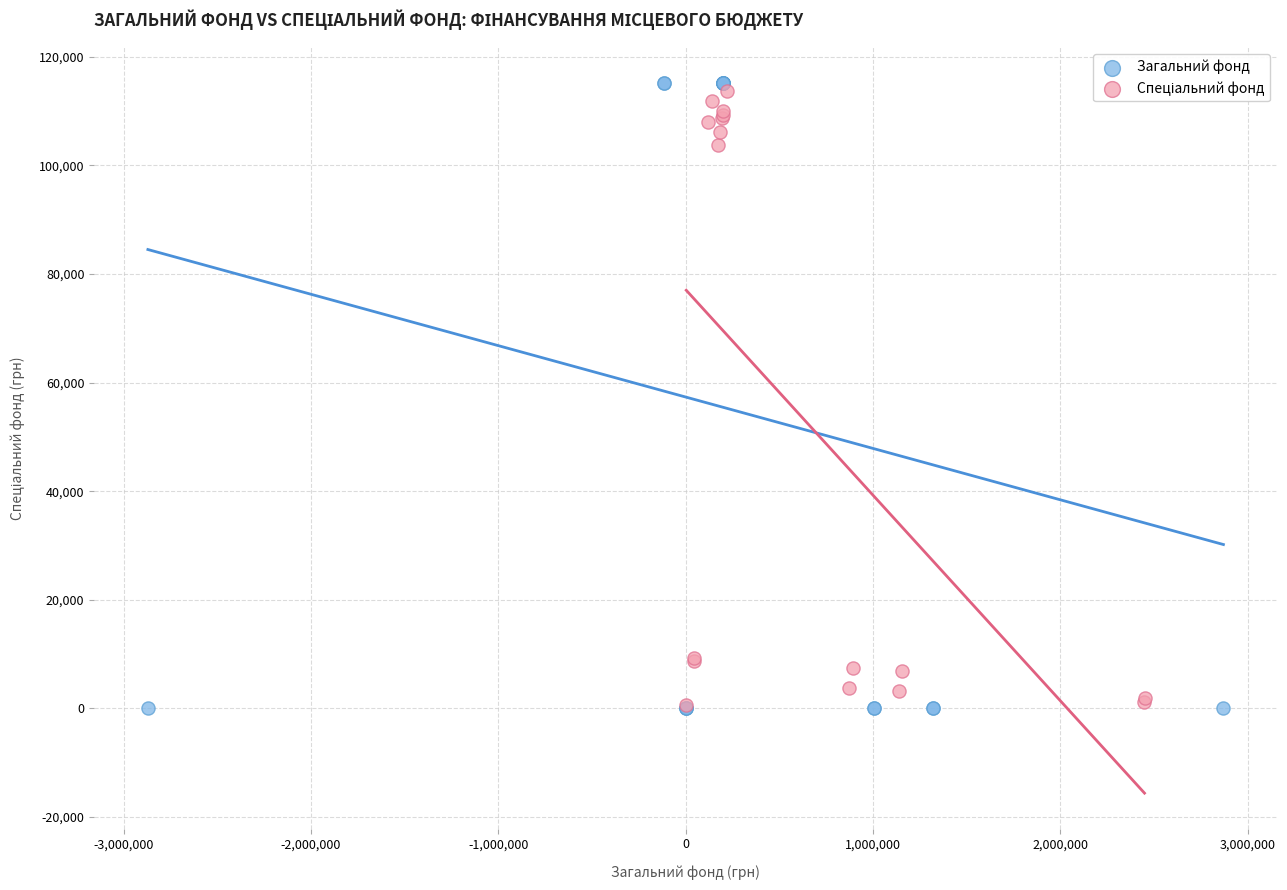

Which series has the widest spread of Y values?

Загальний фонд